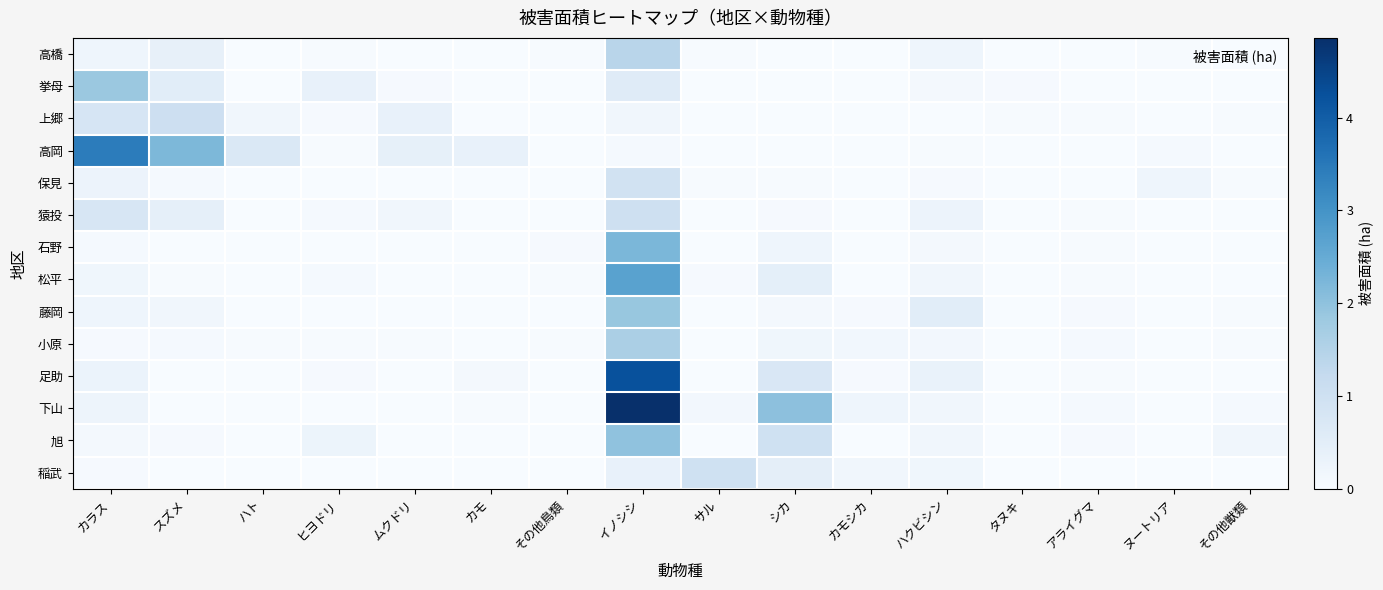

Rank the series by their maximum value, from highest to lowest.

下山, 足助, 高岡, 松平, 石野, 旭, 藤岡, 挙母, 小原, 高橋, 上郷, 猿投, 稲武, 保見